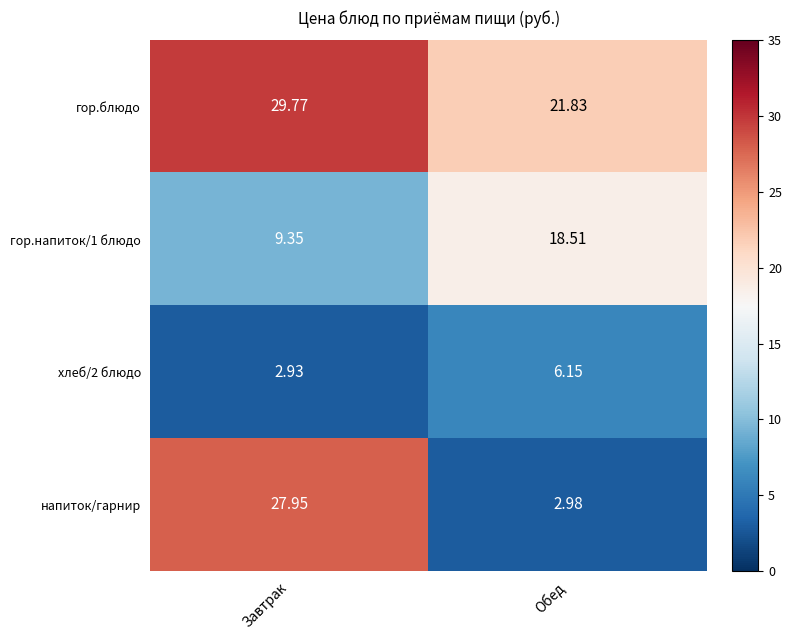

Which category has the lowest value across all series?

Завтрак